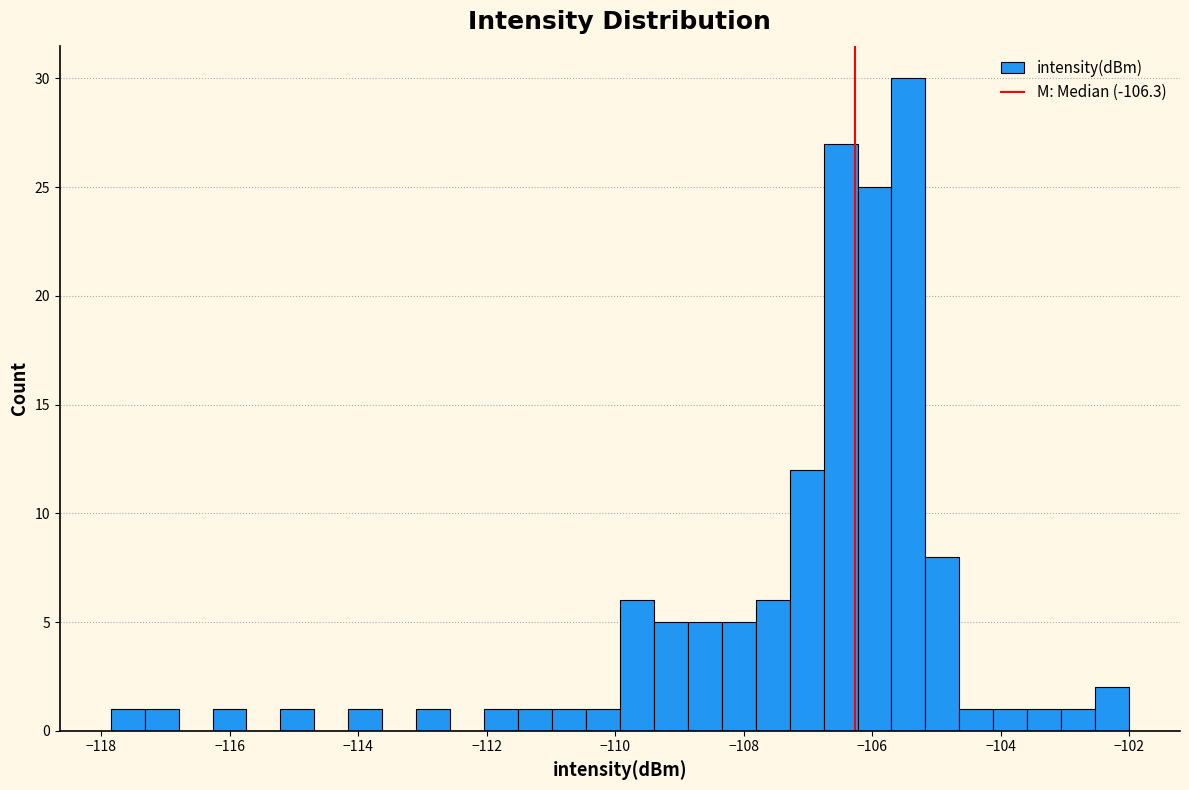

Read against the x-axis, roughly where is the centre of the tallest bar?

-105.4